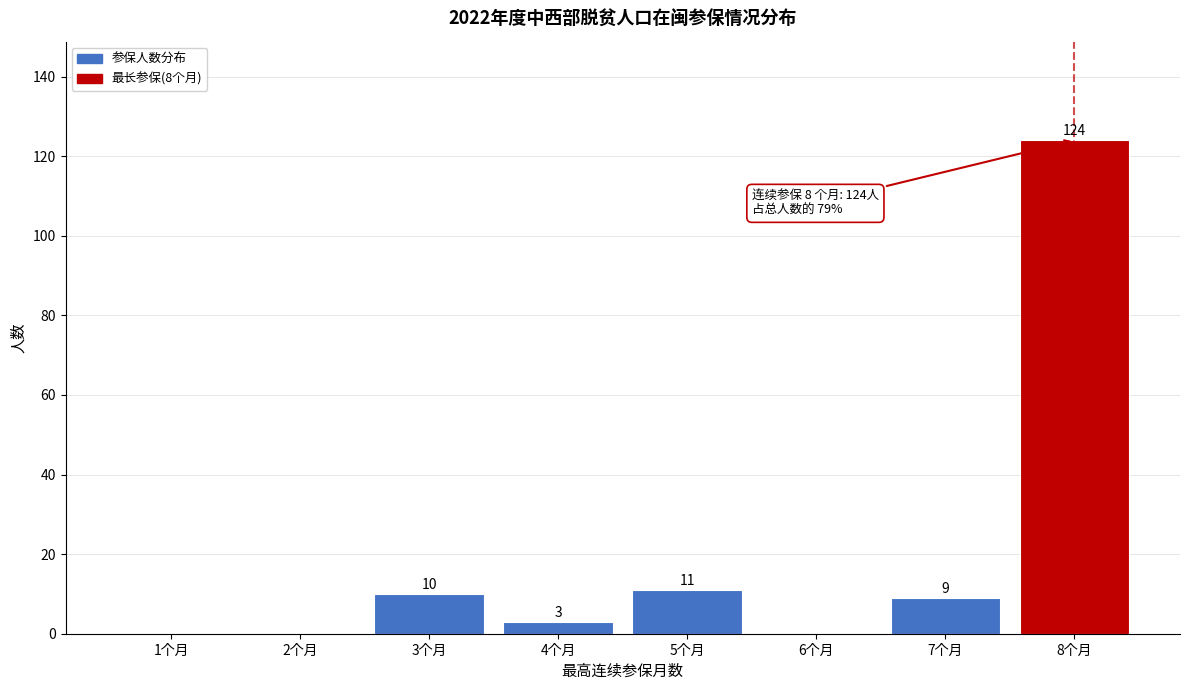

Reading left to right, extract all data points from this chart.

1个月=0	2个月=0	3个月=10	4个月=3	5个月=11	6个月=0	7个月=9	8个月=124